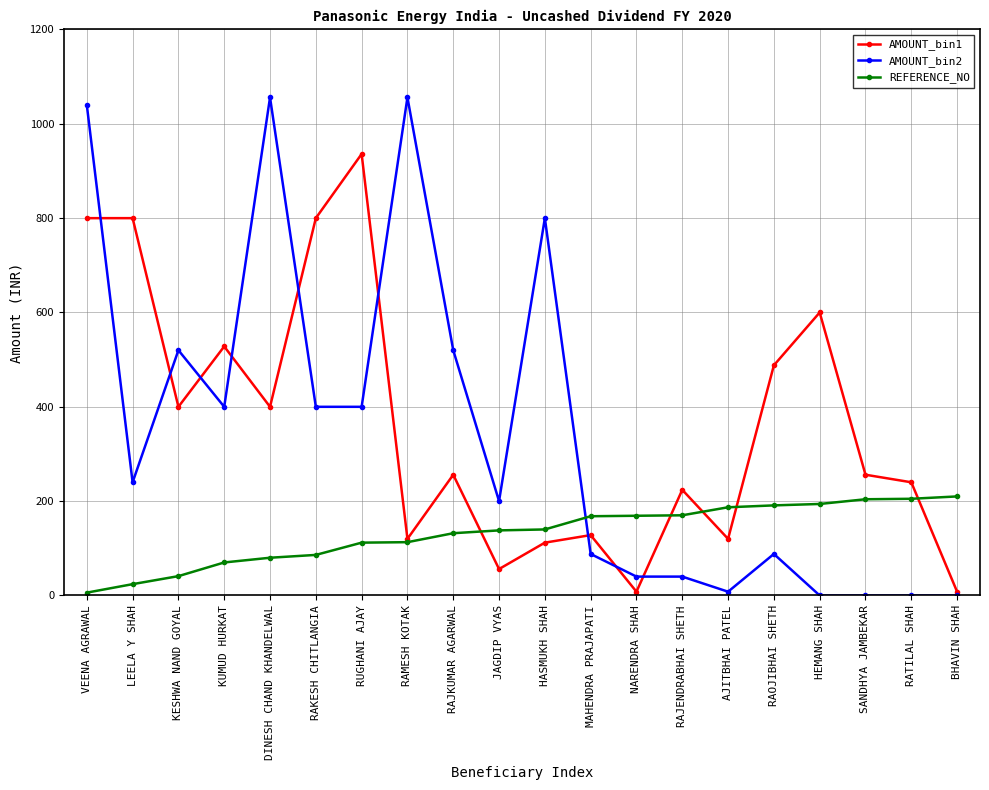

Count the number of data series in this chart.

3